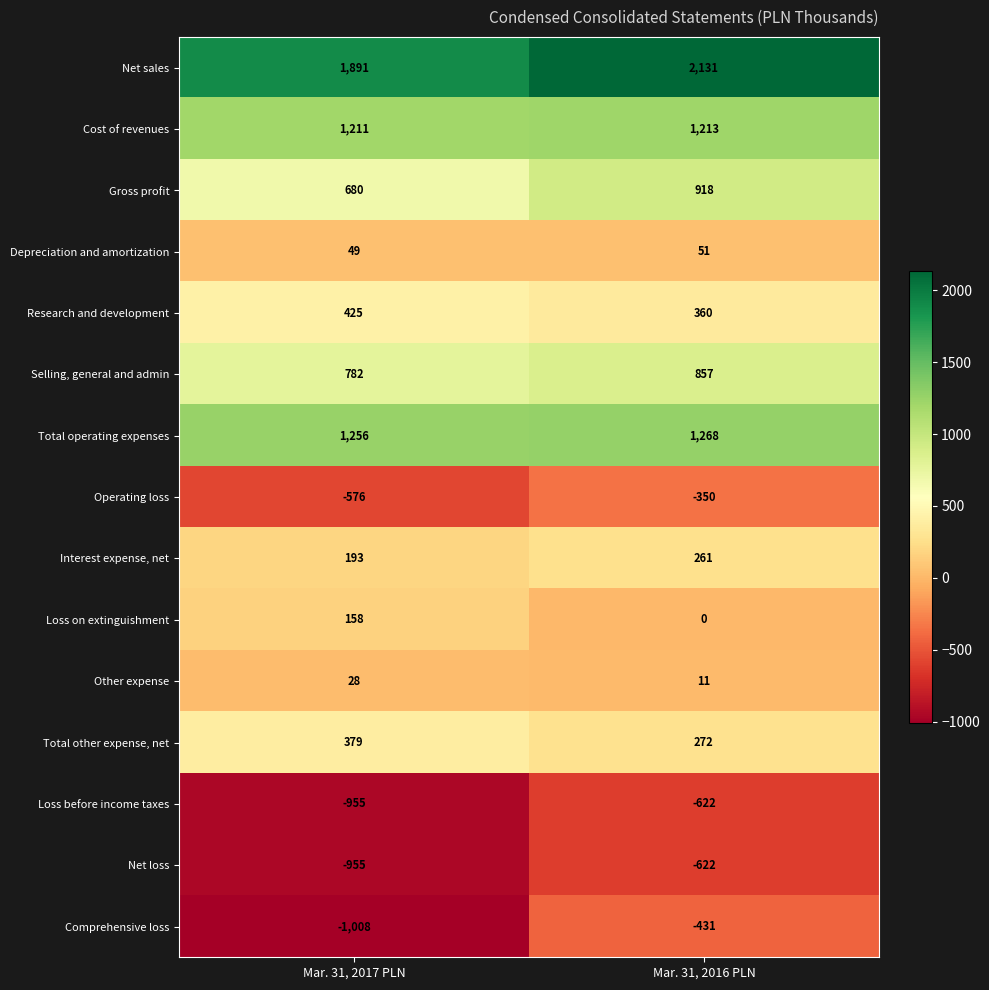

Read the Loss before income taxes value at Mar. 31, 2017 PLN.

-955